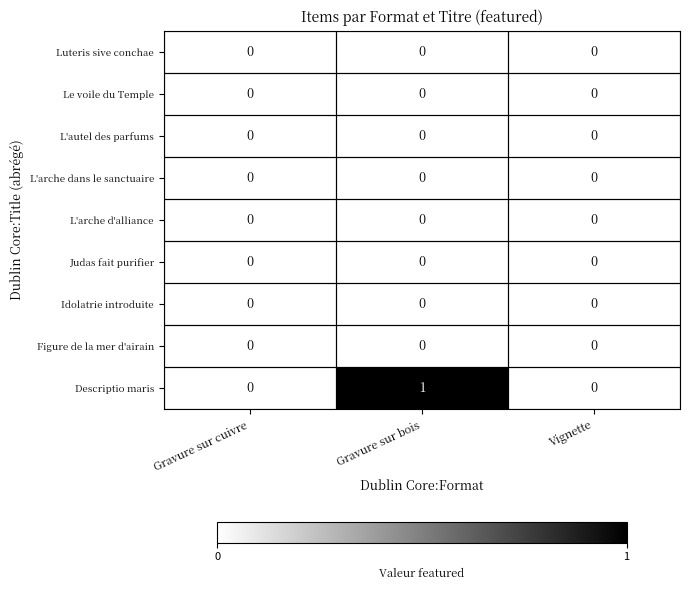

True or false: L'arche dans le sanctuaire has a value of 0 at Gravure sur bois.

True